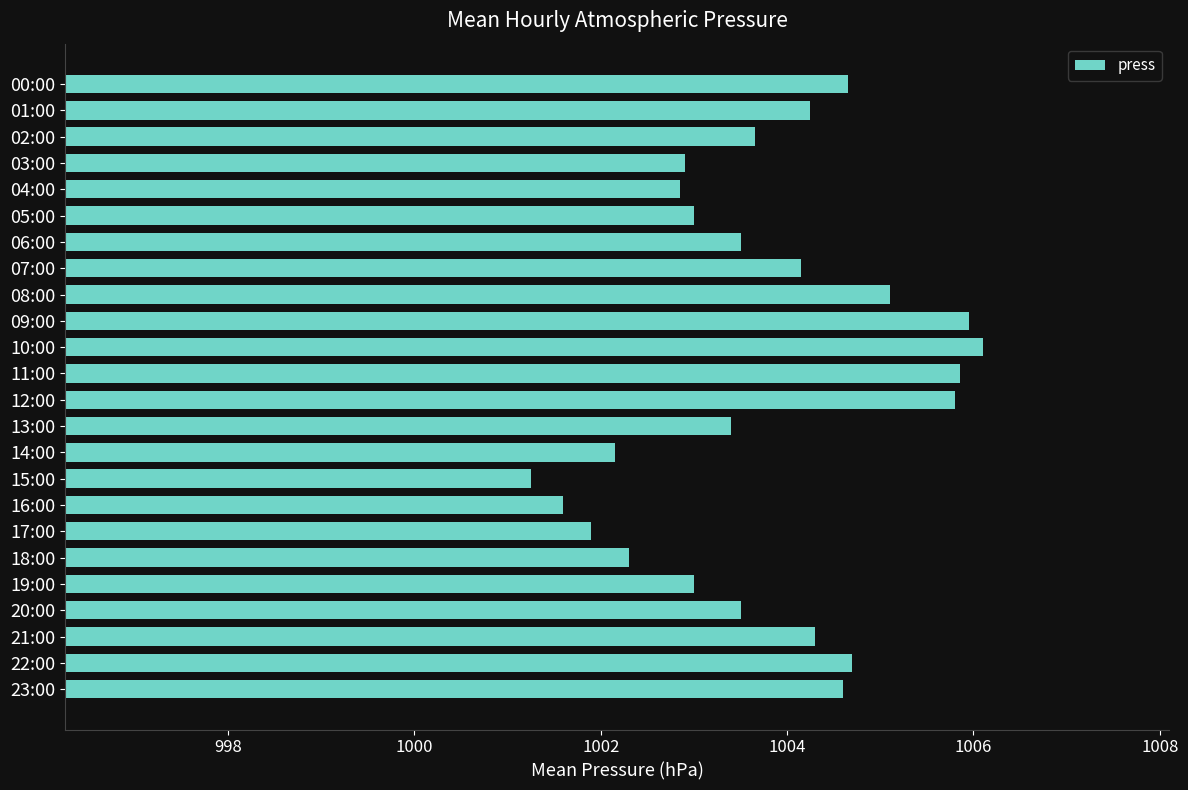

What is the change in value from 10:00 to 12:00?

-0.3